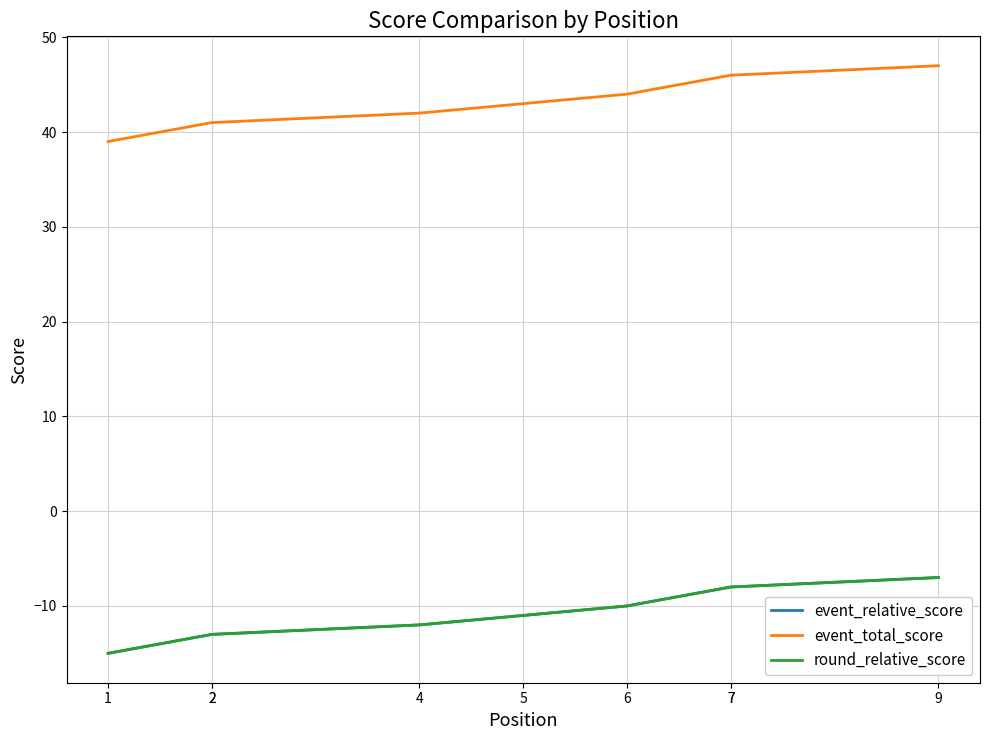

Between 5 and 6, which series saw the biggest shift?

event_relative_score